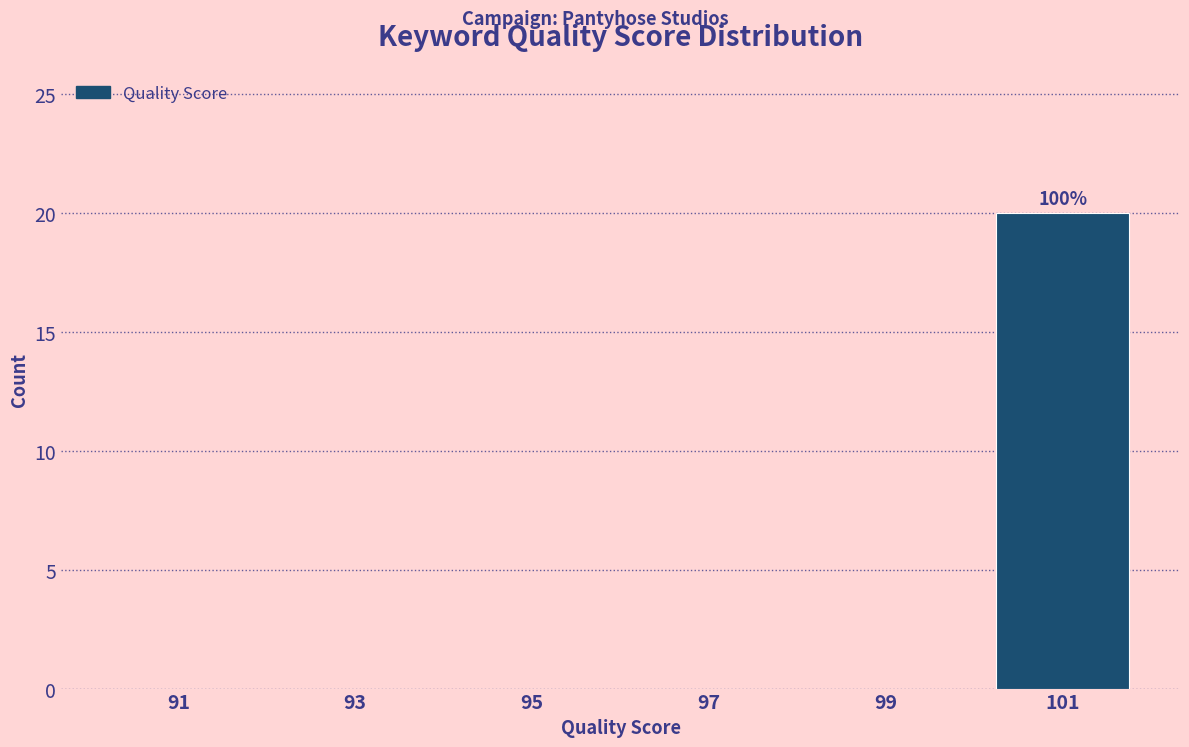

Over which range of the x-axis is the bar tallest?

100 to 102